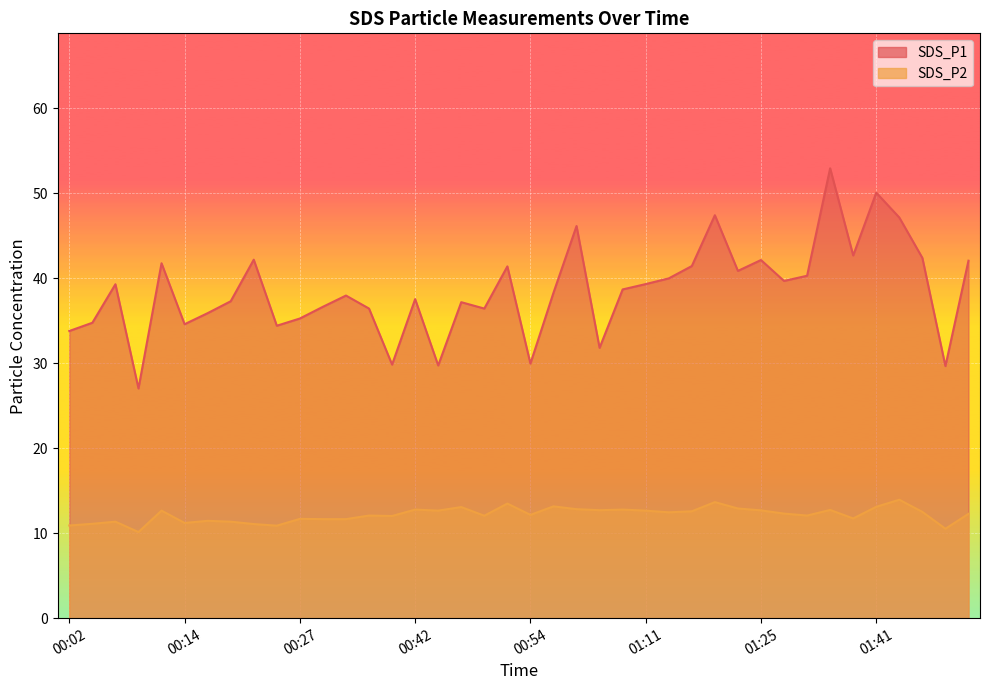

Reading left to right, extract all data points from this chart.

SDS_P1: 00:02=33.8	00:05=34.8	00:07=39.3	00:10=27.0	00:12=41.8	00:14=34.6	00:17=35.9	00:19=37.3	00:22=42.2	00:24=34.4	00:27=35.2	00:29=36.6	00:34=38.0	00:37=36.4	00:39=29.8	00:42=37.5	00:44=29.7	00:47=37.2	00:49=36.4	00:52=41.4	00:54=29.9	00:57=38.3	01:00=46.1	01:06=31.8	01:08=38.7	01:11=39.3	01:14=40.0	01:16=41.4	01:19=47.4	01:22=40.9	01:25=42.1	01:27=39.7	01:33=40.3	01:36=52.9	01:38=42.7	01:41=50.0	01:43=47.1	01:46=42.4	01:49=29.6	01:51=42.0
SDS_P2: 00:02=10.9	00:05=11.1	00:07=11.3	00:10=10.1	00:12=12.7	00:14=11.2	00:17=11.4	00:19=11.3	00:22=11.1	00:24=10.9	00:27=11.7	00:29=11.7	00:34=11.7	00:37=12.1	00:39=12.0	00:42=12.8	00:44=12.7	00:47=13.1	00:49=12.1	00:52=13.5	00:54=12.2	00:57=13.2	01:00=12.8	01:06=12.7	01:08=12.8	01:11=12.7	01:14=12.4	01:16=12.6	01:19=13.7	01:22=12.9	01:25=12.7	01:27=12.3	01:33=12.1	01:36=12.7	01:38=11.7	01:41=13.1	01:43=13.9	01:46=12.5	01:49=10.5	01:51=12.3